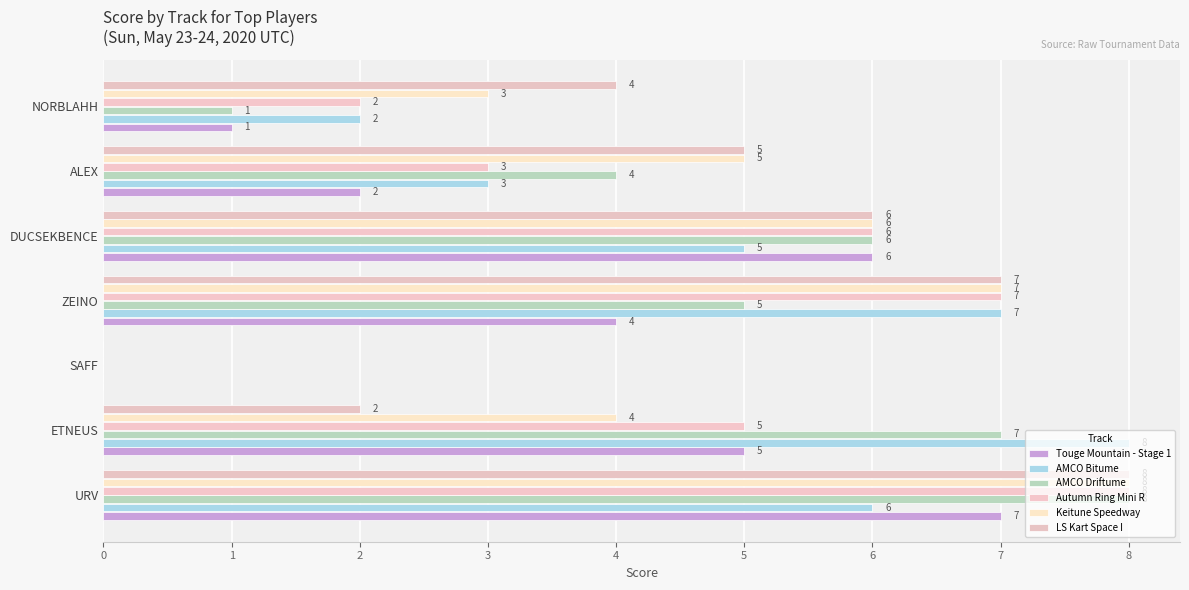

How many categories are shown in the chart?

7